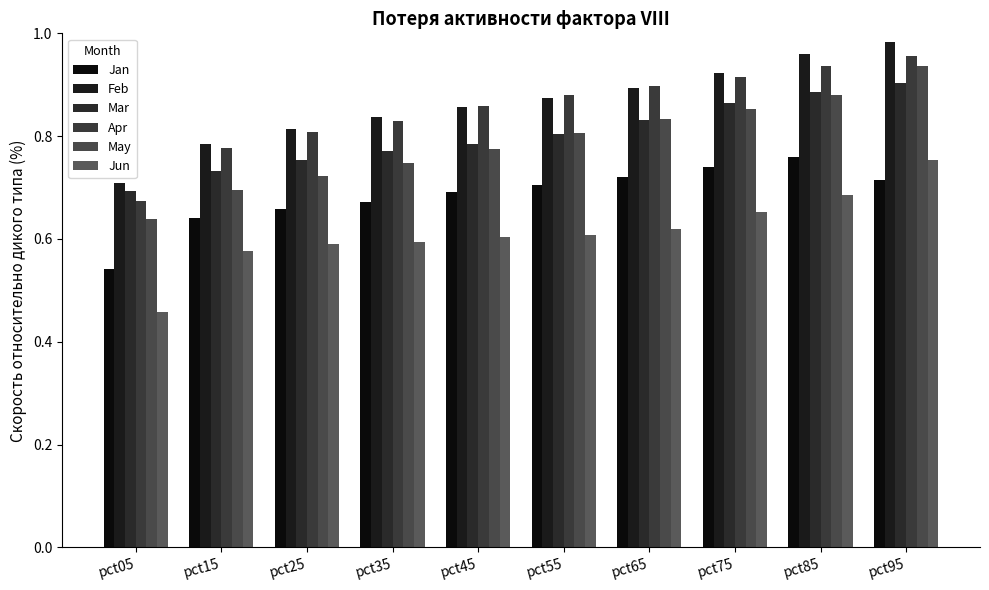

Reading left to right, list all the values displayed in this chart.

Jan: pct05=0.5	pct15=0.6	pct25=0.7	pct35=0.7	pct45=0.7	pct55=0.7	pct65=0.7	pct75=0.7	pct85=0.8	pct95=0.7
Feb: pct05=0.7	pct15=0.8	pct25=0.8	pct35=0.8	pct45=0.9	pct55=0.9	pct65=0.9	pct75=0.9	pct85=1.0	pct95=1.0
Mar: pct05=0.7	pct15=0.7	pct25=0.8	pct35=0.8	pct45=0.8	pct55=0.8	pct65=0.8	pct75=0.9	pct85=0.9	pct95=0.9
Apr: pct05=0.7	pct15=0.8	pct25=0.8	pct35=0.8	pct45=0.9	pct55=0.9	pct65=0.9	pct75=0.9	pct85=0.9	pct95=1.0
May: pct05=0.6	pct15=0.7	pct25=0.7	pct35=0.7	pct45=0.8	pct55=0.8	pct65=0.8	pct75=0.9	pct85=0.9	pct95=0.9
Jun: pct05=0.5	pct15=0.6	pct25=0.6	pct35=0.6	pct45=0.6	pct55=0.6	pct65=0.6	pct75=0.7	pct85=0.7	pct95=0.8